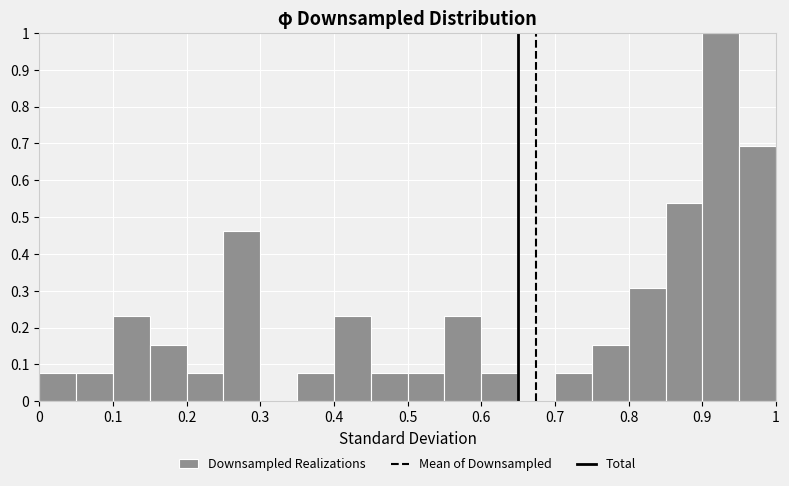

How tall is the bar that spans 0.95 to 1.00 on the x-axis? The values are not printed on the chart, so give them approximately, as read against the axis.

0.69